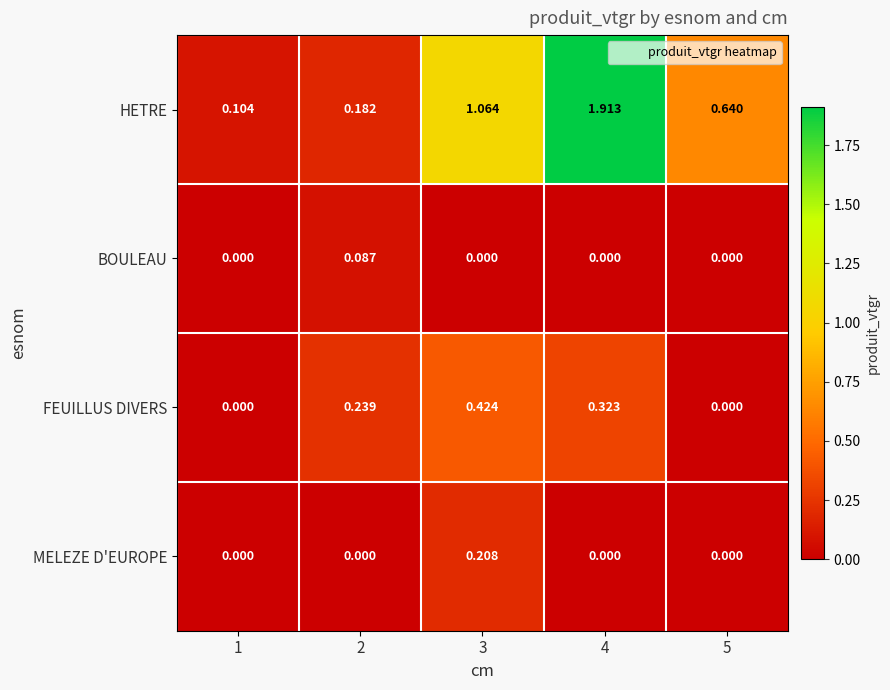

Which series has the largest total across all categories?

HETRE